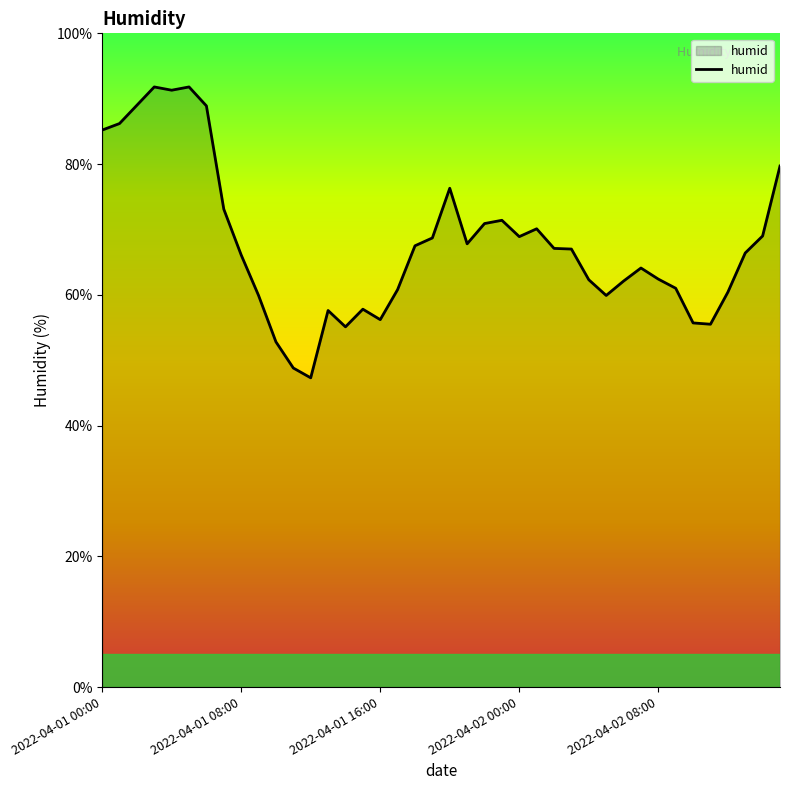

What is the maximum value shown in the chart?

91.8